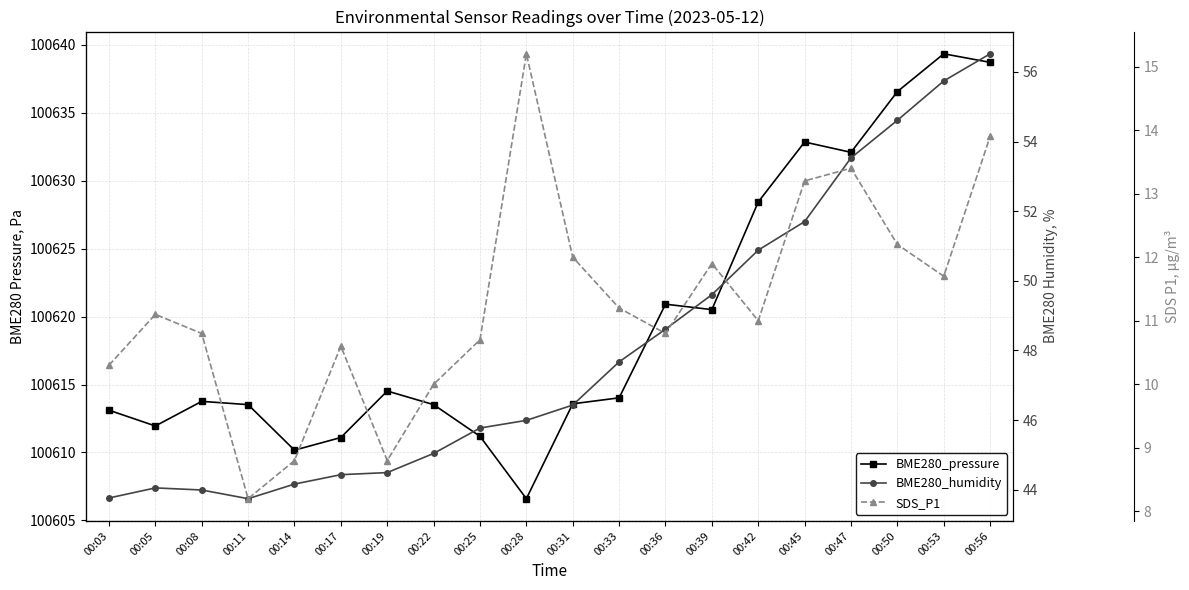

Does the chart have visible grid lines?

Yes